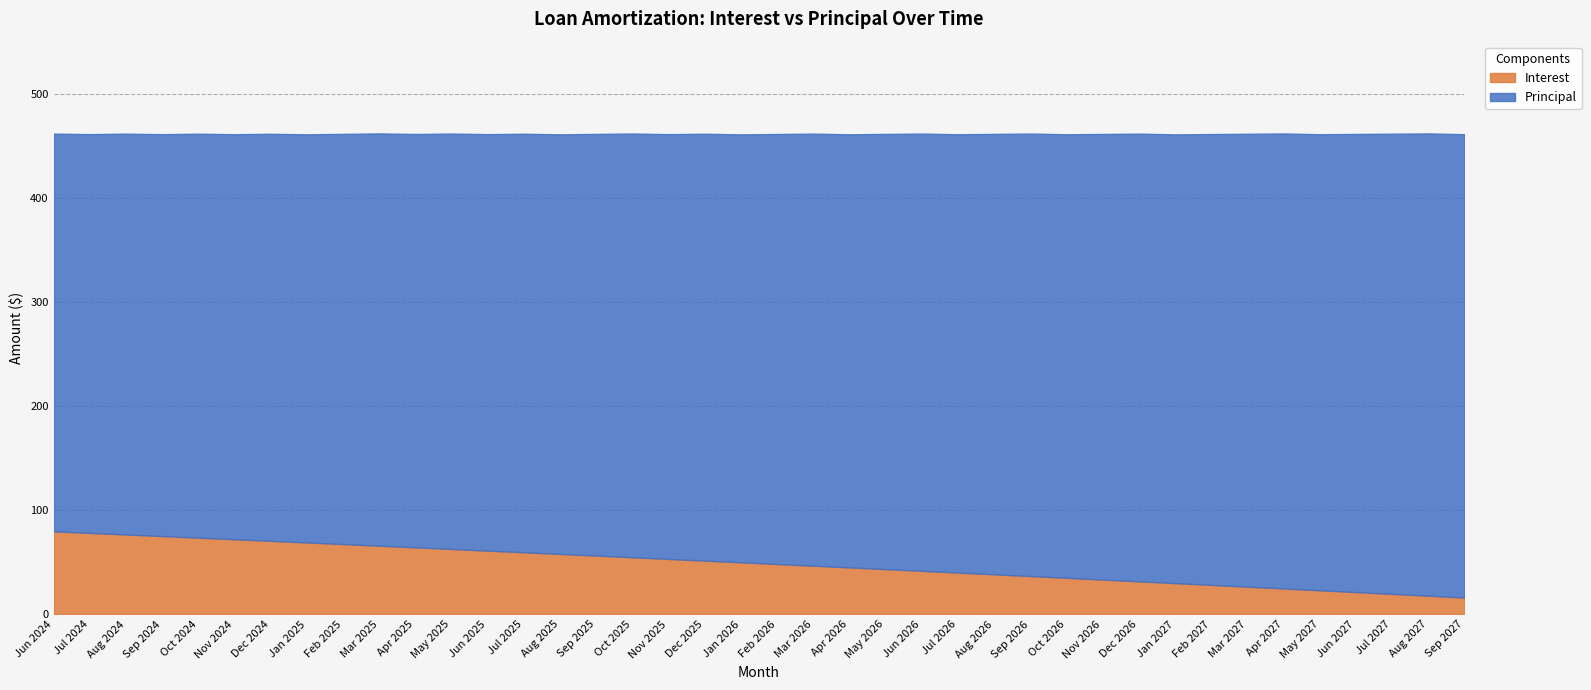

Reading left to right, transcribe all the data shown in this chart.

Interest: Jun 2024=79.7	Jul 2024=78.2	Aug 2024=76.7	Sep 2024=75.2	Oct 2024=73.6	Nov 2024=72.1	Dec 2024=70.5	Jan 2025=69.0	Feb 2025=67.5	Mar 2025=65.9	Apr 2025=64.3	May 2025=62.8	Jun 2025=61.2	Jul 2025=59.6	Aug 2025=58.0	Sep 2025=56.4	Oct 2025=54.8	Nov 2025=53.2	Dec 2025=51.6	Jan 2026=50.0	Feb 2026=48.3	Mar 2026=46.7	Apr 2026=45.0	May 2026=43.4	Jun 2026=41.7	Jul 2026=40.1	Aug 2026=38.4	Sep 2026=36.7	Oct 2026=35.1	Nov 2026=33.4	Dec 2026=31.7	Jan 2027=30.0	Feb 2027=28.3	Mar 2027=26.6	Apr 2027=24.8	May 2027=23.1	Jun 2027=21.4	Jul 2027=19.6	Aug 2027=17.9	Sep 2027=16.1
Principal: Jun 2024=382.0	Jul 2024=383.0	Aug 2024=385.0	Sep 2024=386.0	Oct 2024=388.0	Nov 2024=389.0	Dec 2024=391.0	Jan 2025=392.0	Feb 2025=394.0	Mar 2025=396.0	Apr 2025=397.0	May 2025=399.0	Jun 2025=400.0	Jul 2025=402.0	Aug 2025=403.0	Sep 2025=405.0	Oct 2025=407.0	Nov 2025=408.0	Dec 2025=410.0	Jan 2026=411.0	Feb 2026=413.0	Mar 2026=415.0	Apr 2026=416.0	May 2026=418.0	Jun 2026=420.0	Jul 2026=421.0	Aug 2026=423.0	Sep 2026=425.0	Oct 2026=426.0	Nov 2026=428.0	Dec 2026=430.0	Jan 2027=431.0	Feb 2027=433.0	Mar 2027=435.0	Apr 2027=437.0	May 2027=438.0	Jun 2027=440.0	Jul 2027=442.0	Aug 2027=444.0	Sep 2027=445.0